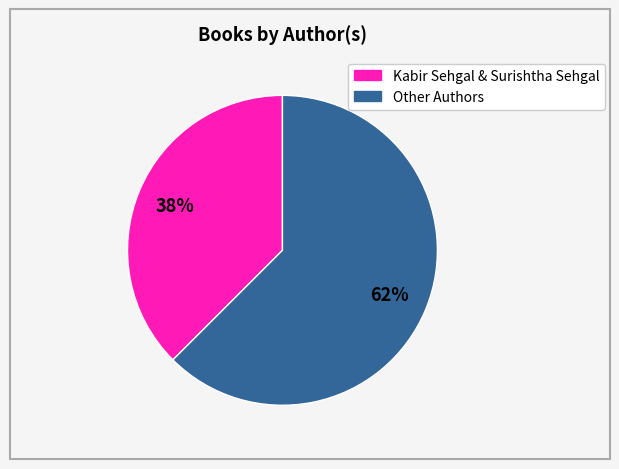

To the nearest percent, what is the average slice percentage?

50%